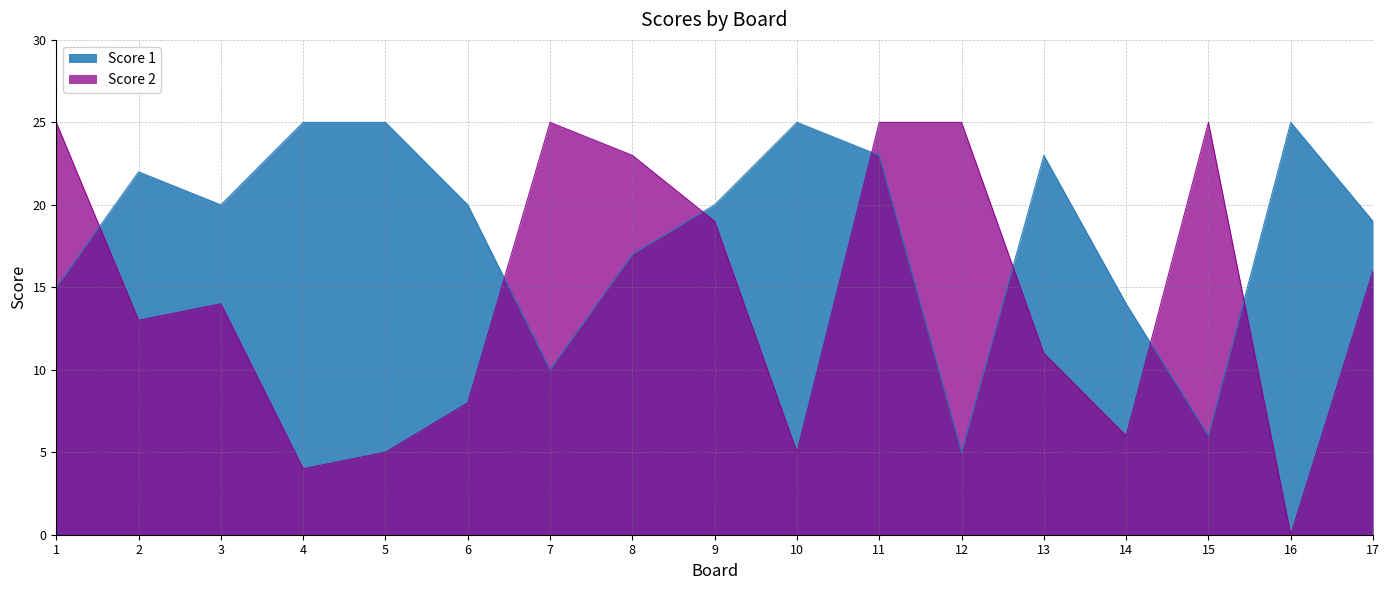

Between which two adjacent categories do Score 2 and Score 1 first intersect?

1 and 2